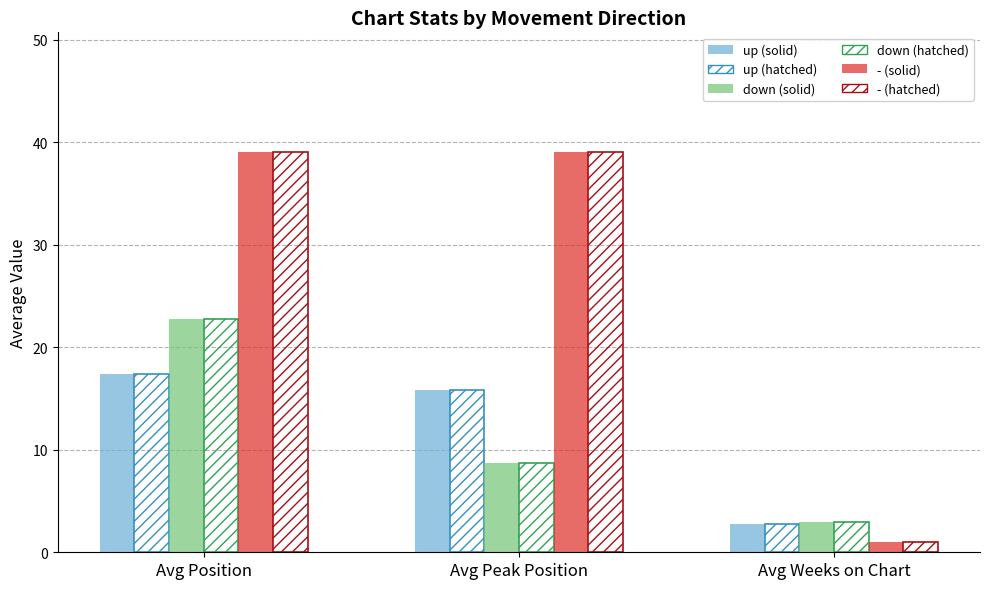

Count the number of categories in the chart.

3